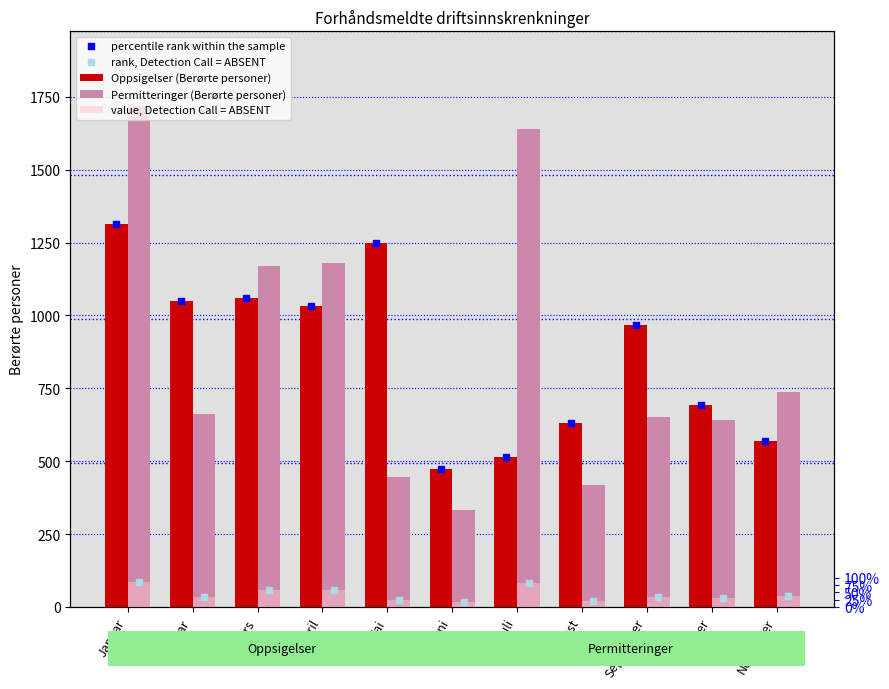

Is the value of Oppsigelser (Berørte personer) at Mai greater than the value of percentile rank within the sample at August?

Yes